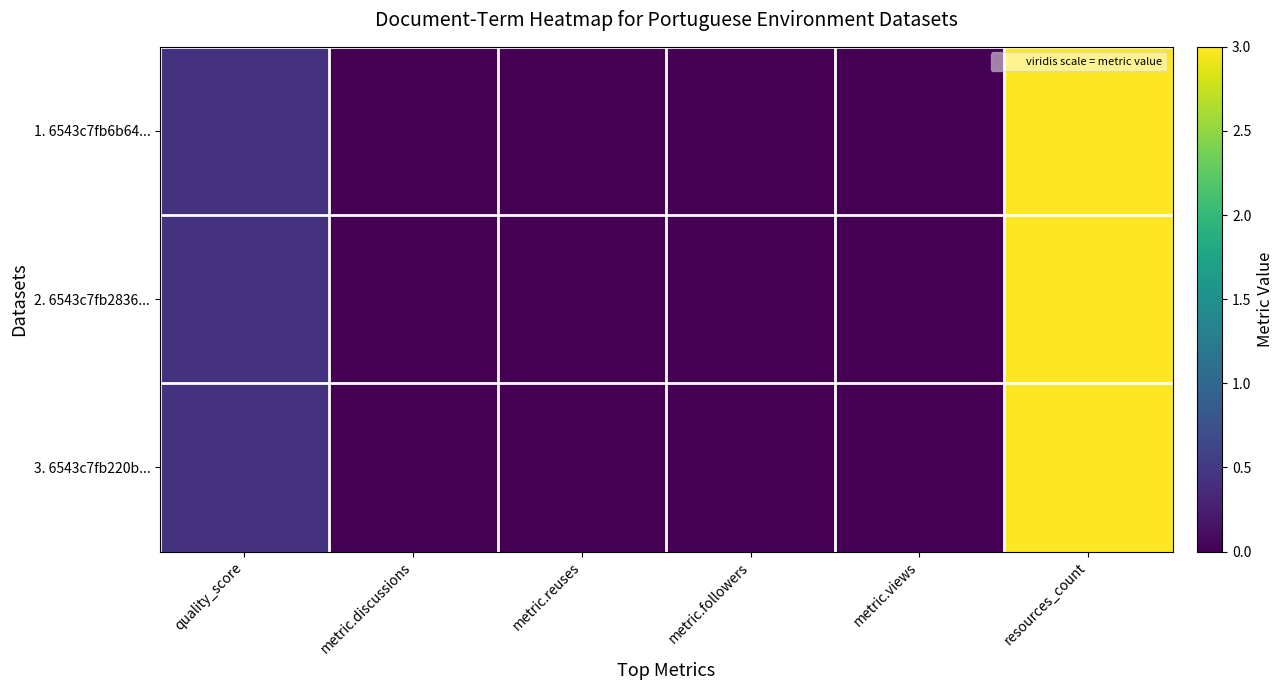

Reading right to left, what are all the values shown in this chart?

1. 6543c7fb6b64...: resources_count=3.0	metric.views=0.0	metric.followers=0.0	metric.reuses=0.0	metric.discussions=0.0	quality_score=0.4
2. 6543c7fb2836...: resources_count=3.0	metric.views=0.0	metric.followers=0.0	metric.reuses=0.0	metric.discussions=0.0	quality_score=0.4
3. 6543c7fb220b...: resources_count=3.0	metric.views=0.0	metric.followers=0.0	metric.reuses=0.0	metric.discussions=0.0	quality_score=0.4